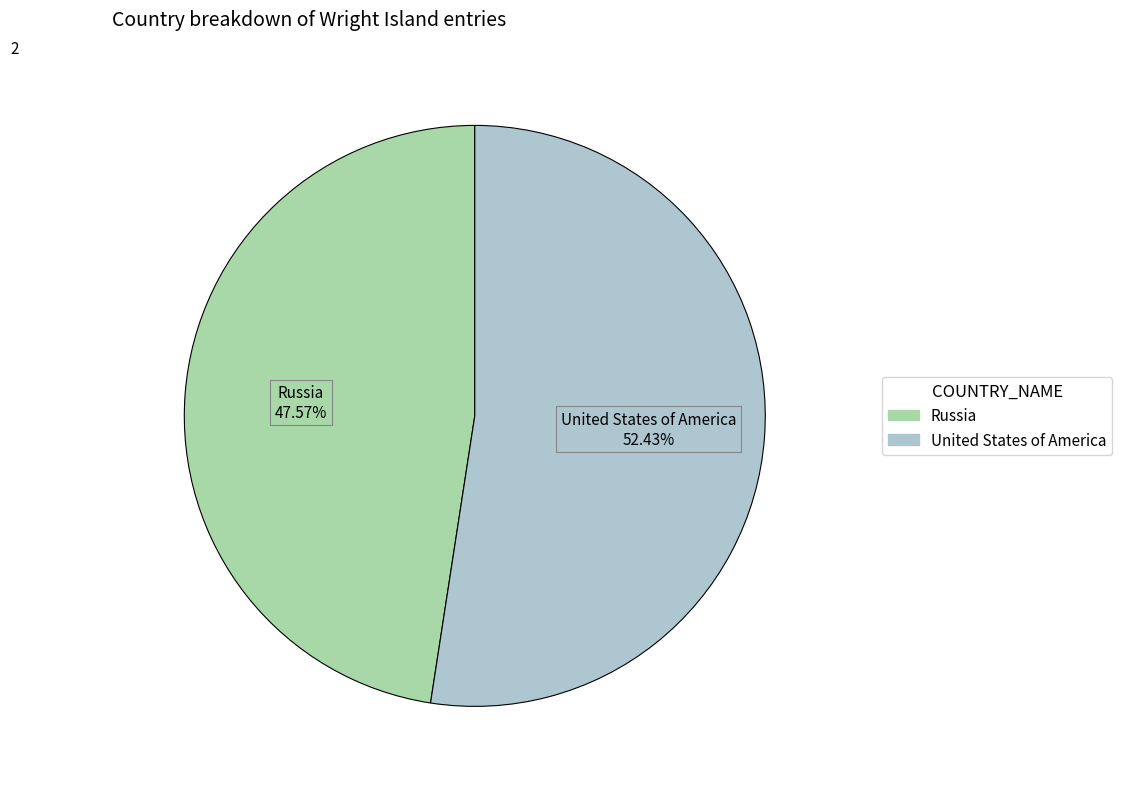

Between United States of America and Russia, which is larger?

United States of America